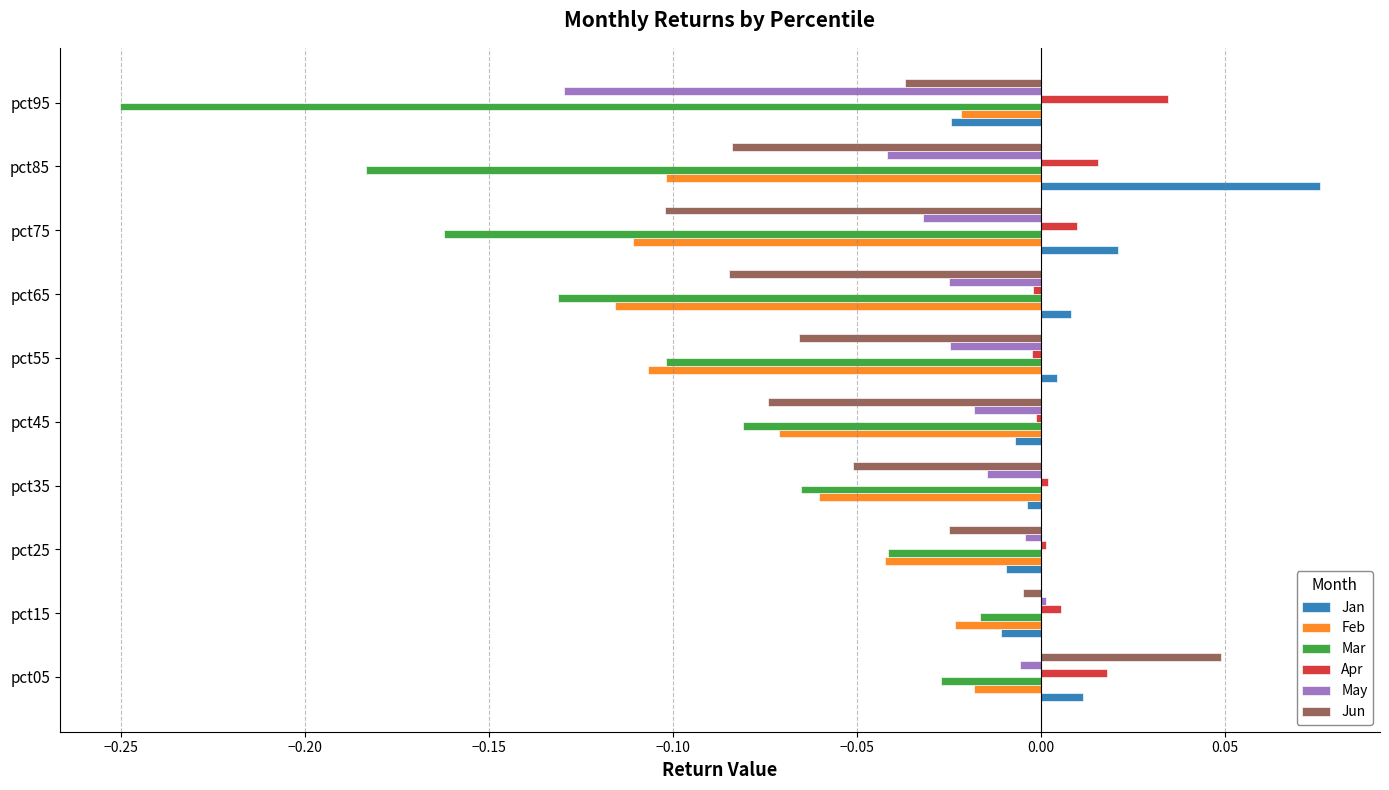

List the labels in order of Mar value, largest first.

pct15, pct05, pct25, pct35, pct45, pct55, pct65, pct75, pct85, pct95